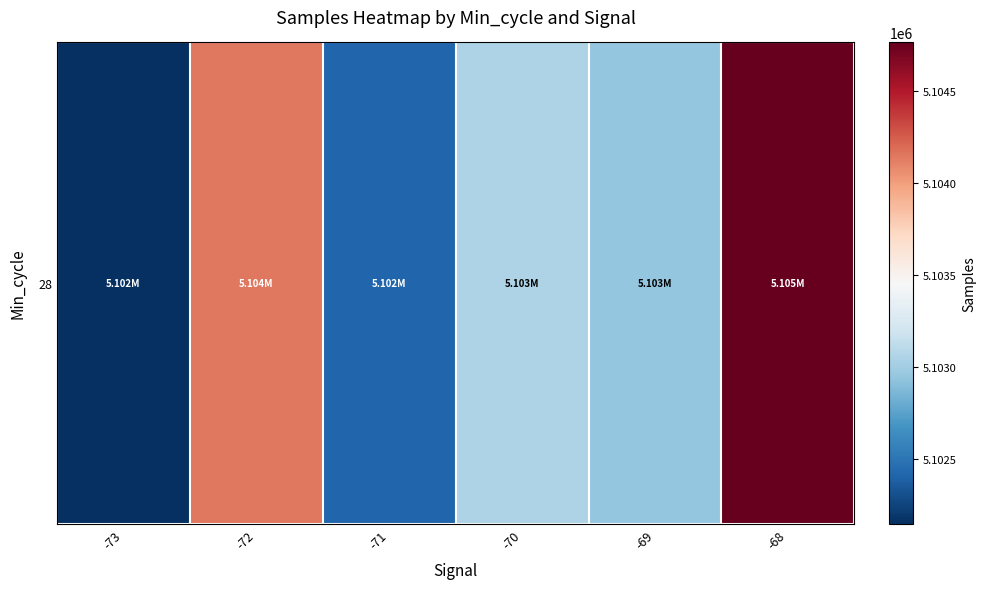

What is the difference between the maximum and minimum values?

2616.0